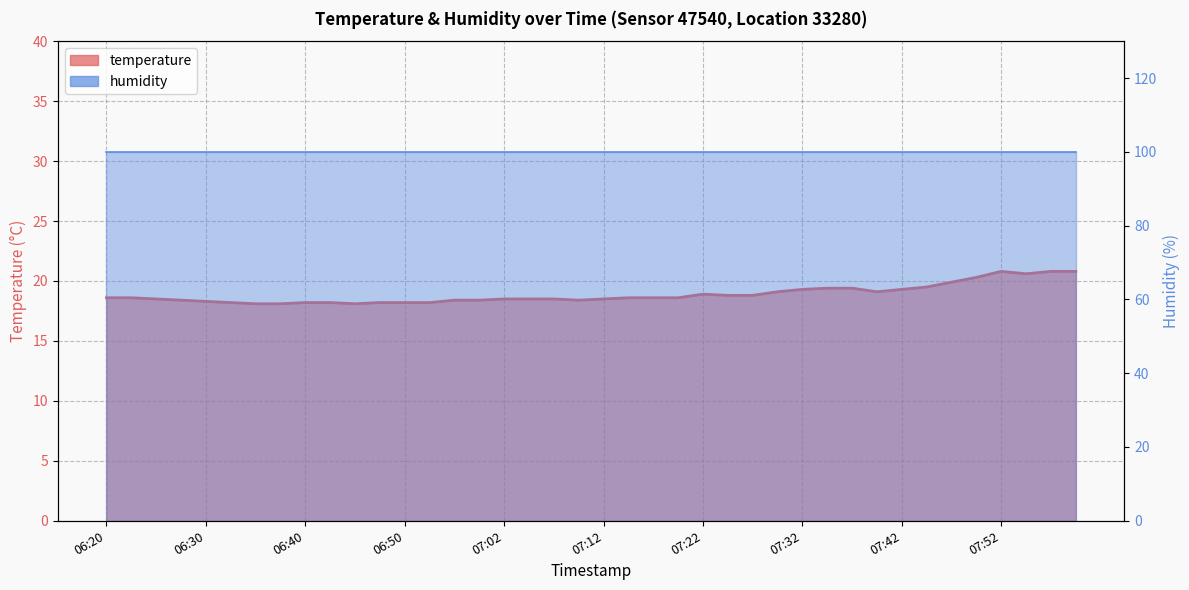

What is the approximate value at 07:32?

19.3